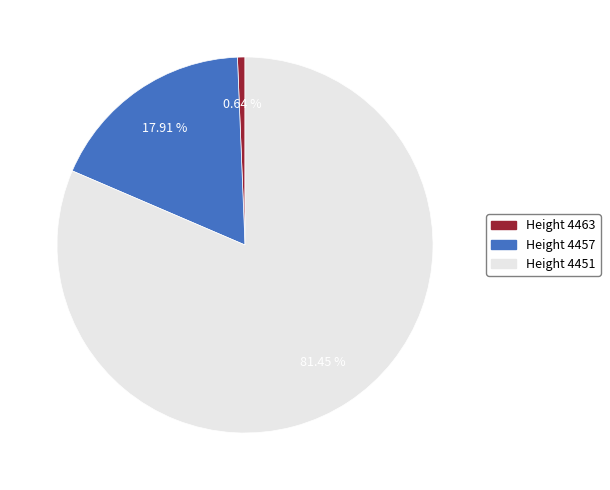

Is there a majority slice in this chart?

Yes